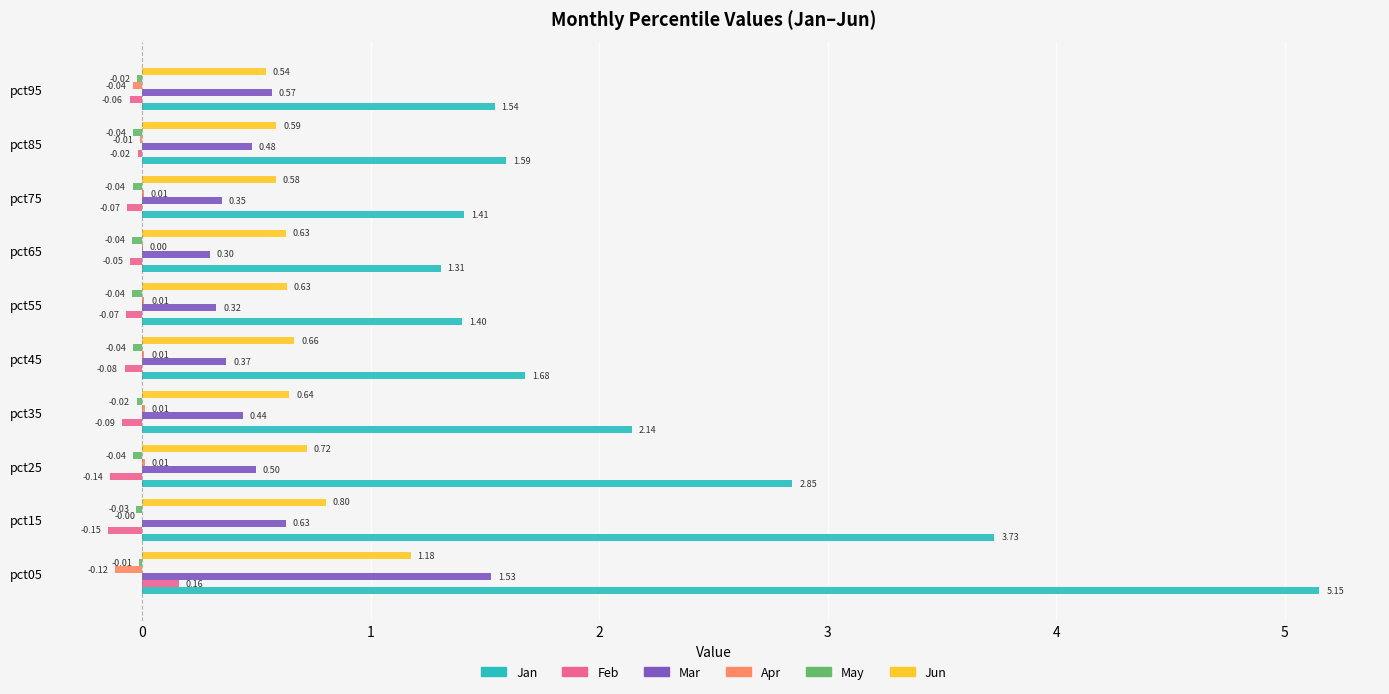

Which series has the widest spread of values?

Jan